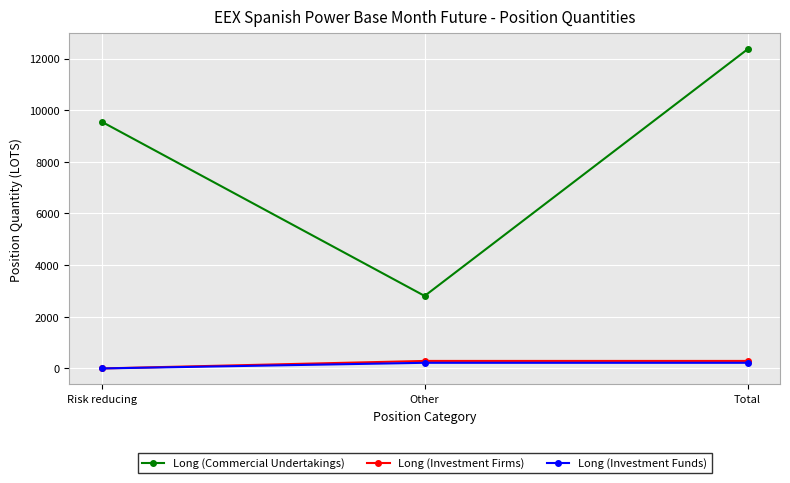

Is the value of Long (Investment Funds) at Total greater than the value of Long (Commercial Undertakings) at Risk reducing?

No